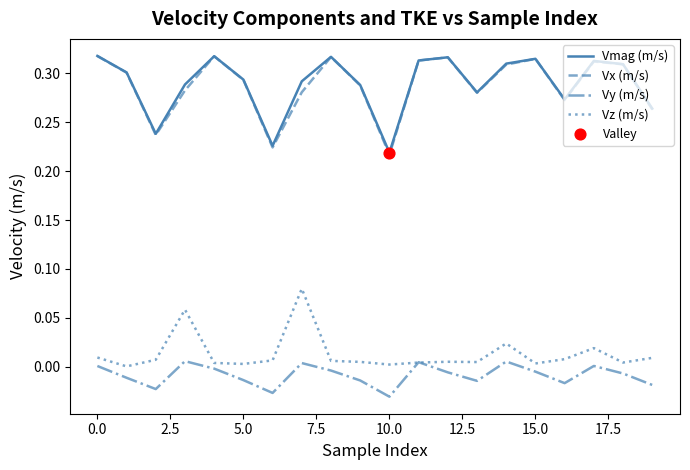

Which series has the largest range (max minus min)?

Vx (m/s)